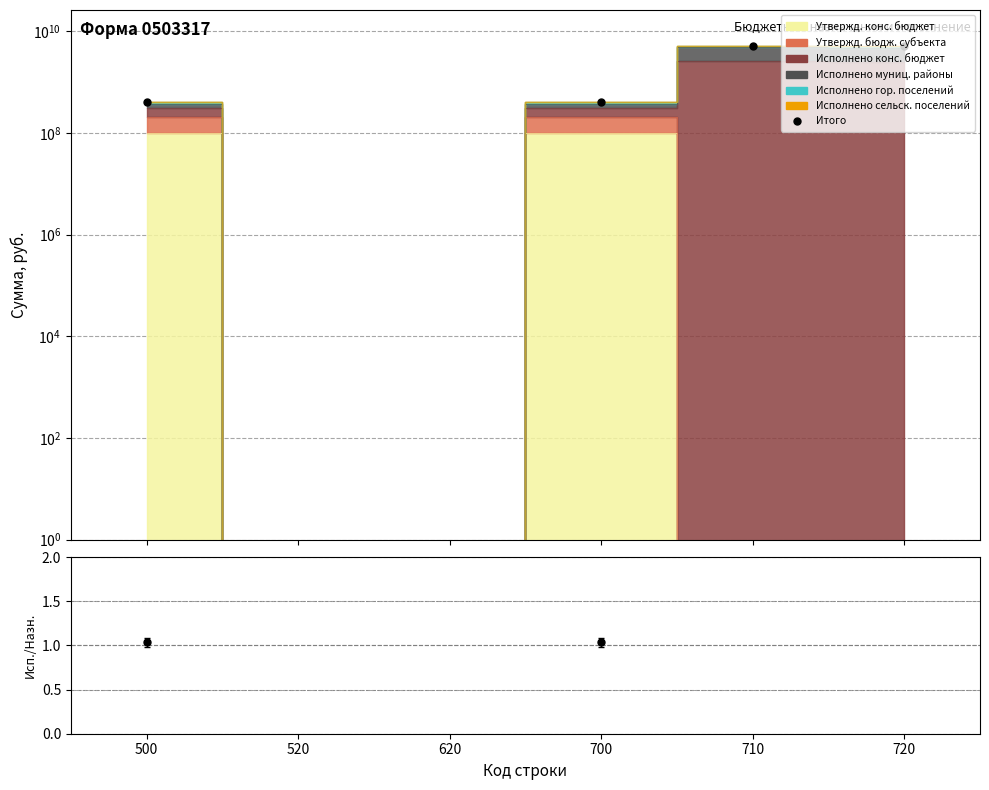

At which category does Итого reach its first local peak?

710